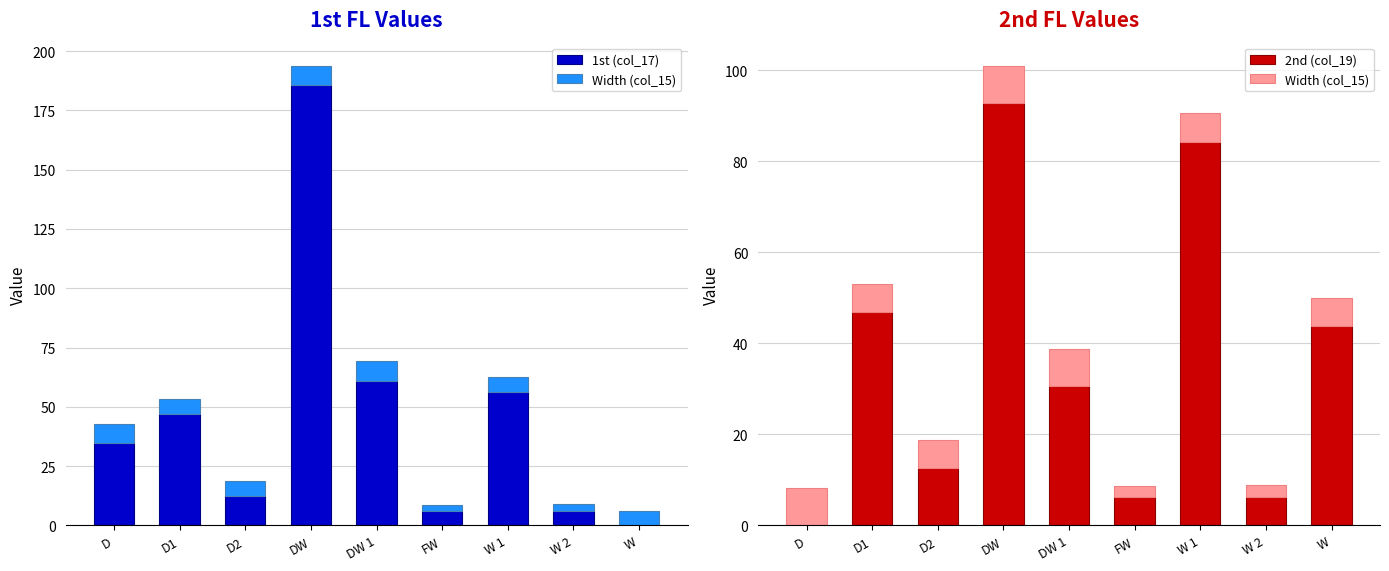

The value of Width (col_15) at W 2 is 2.8. True or false?

True